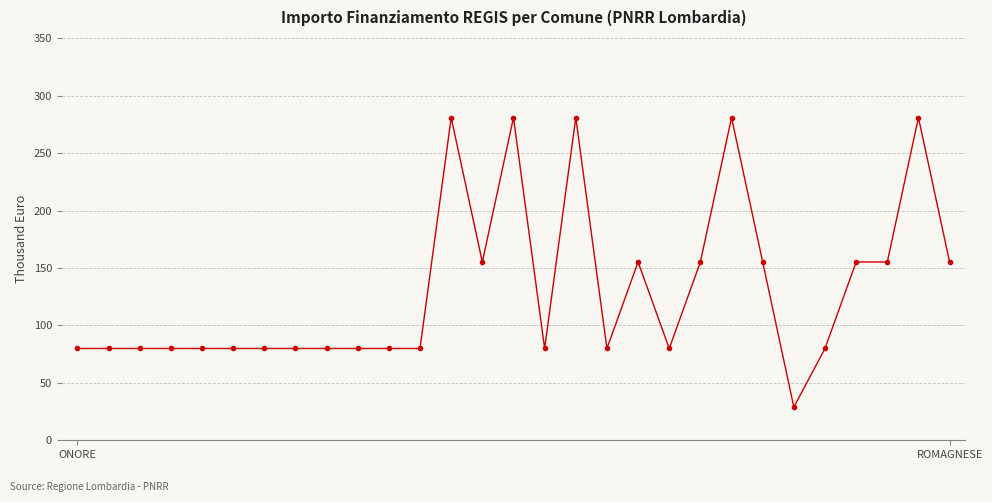

What is the maximum value shown in the chart?

280932